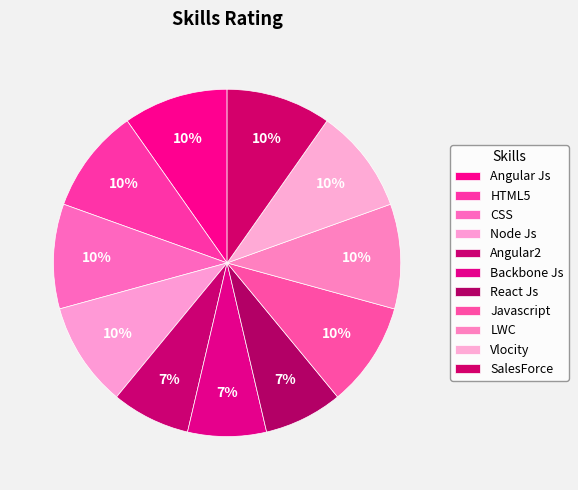

Rank the categories by value from lowest to highest.

Angular2, Backbone Js, React Js, Angular Js, HTML5, CSS, Node Js, Javascript, LWC, Vlocity, SalesForce